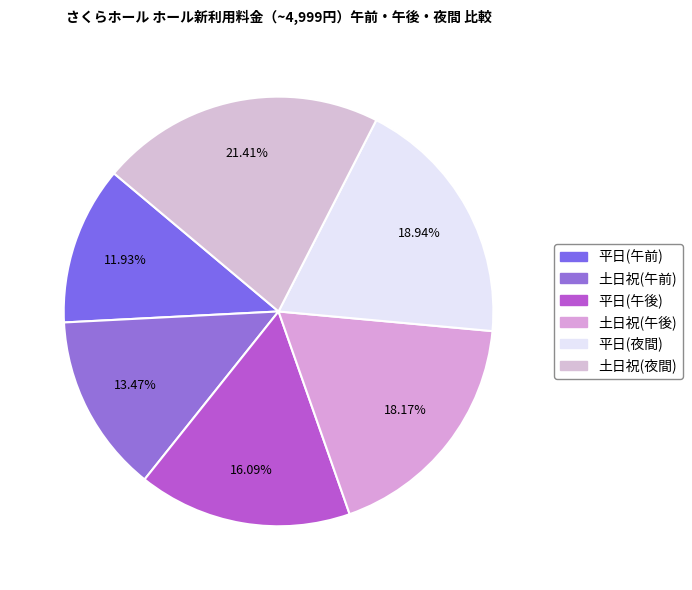

True or false: 土日祝(午後) accounts for 5% of the total.

False